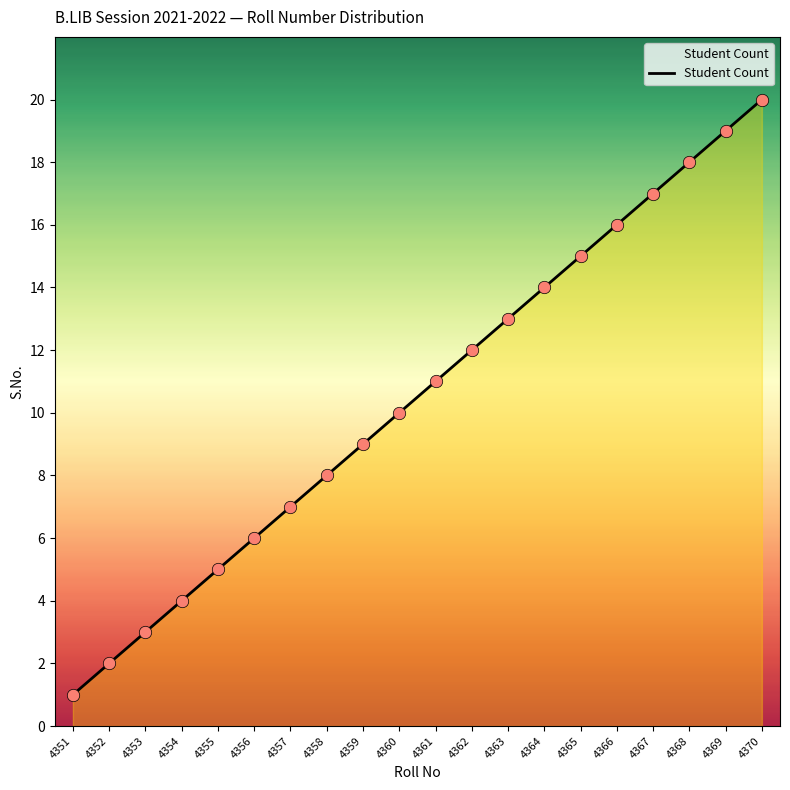

Between 4368 and 4364, which is larger?

4368